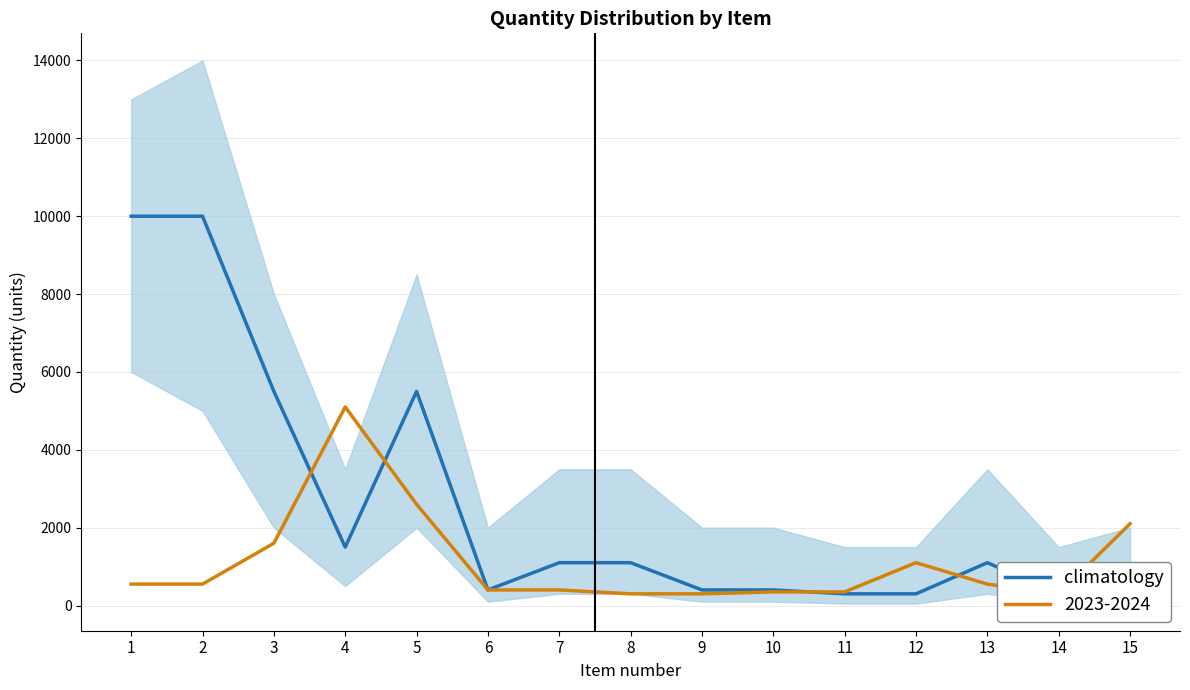

List the labels in order of value, largest first.

1, 2, 3, 5, 4, 7, 8, 13, 6, 9, 10, 15, 11, 12, 14